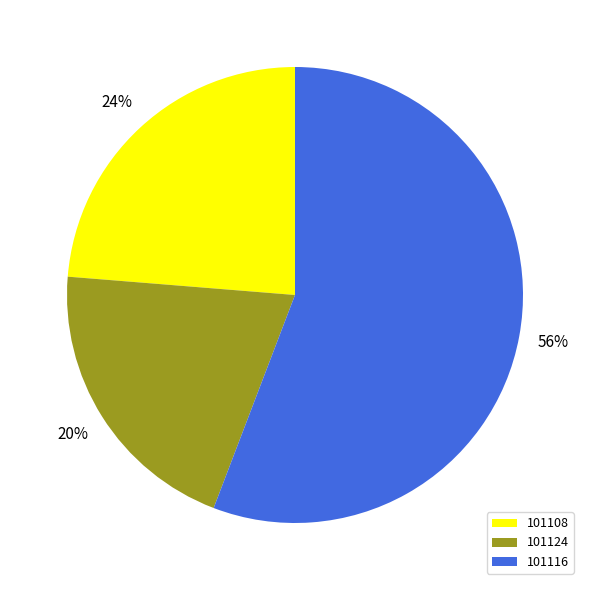

Which slice represents more than half of the pie?

101116